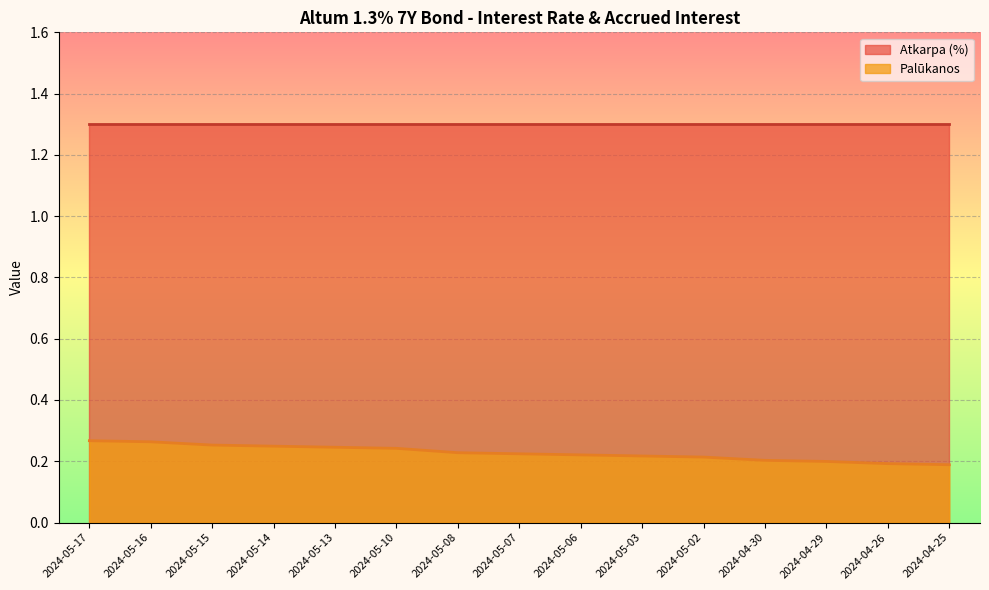

List the labels in order of value, largest first.

2024-05-17, 2024-05-16, 2024-05-15, 2024-05-14, 2024-05-13, 2024-05-10, 2024-05-08, 2024-05-07, 2024-05-06, 2024-05-03, 2024-05-02, 2024-04-30, 2024-04-29, 2024-04-26, 2024-04-25